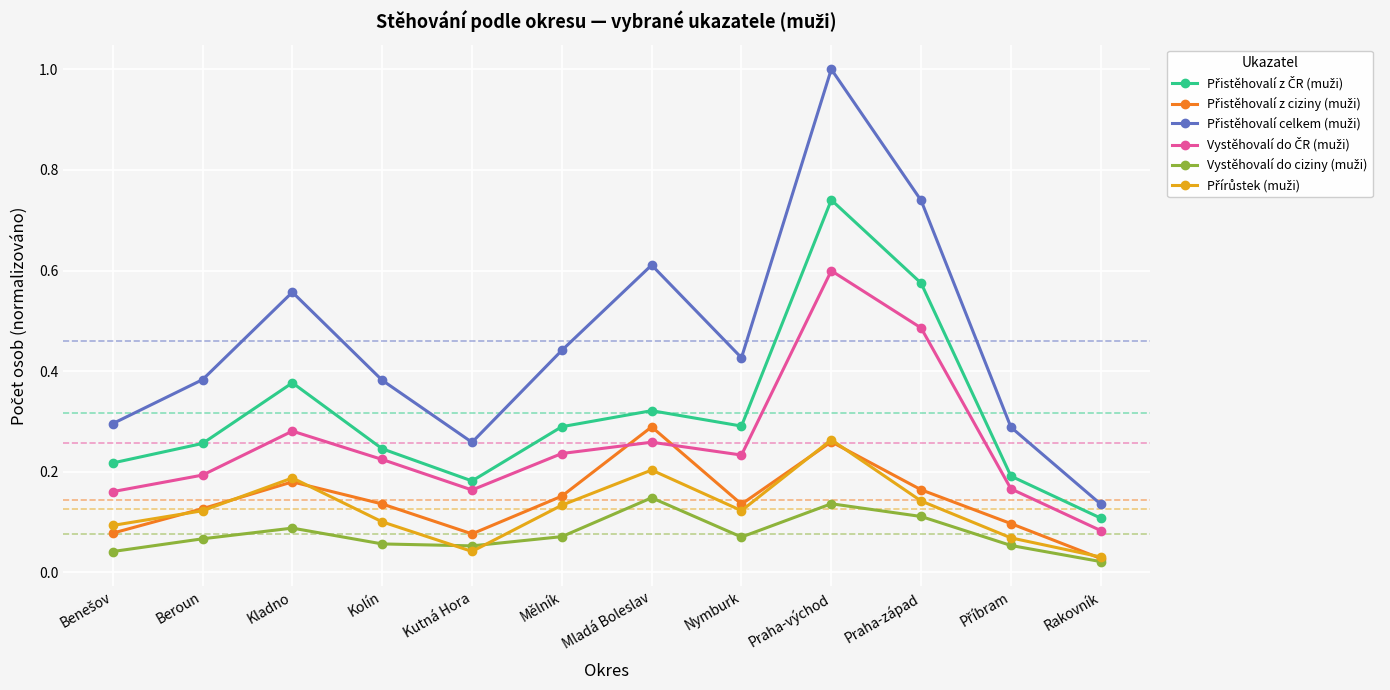

What is the total value across all series at Kladno?

1.7